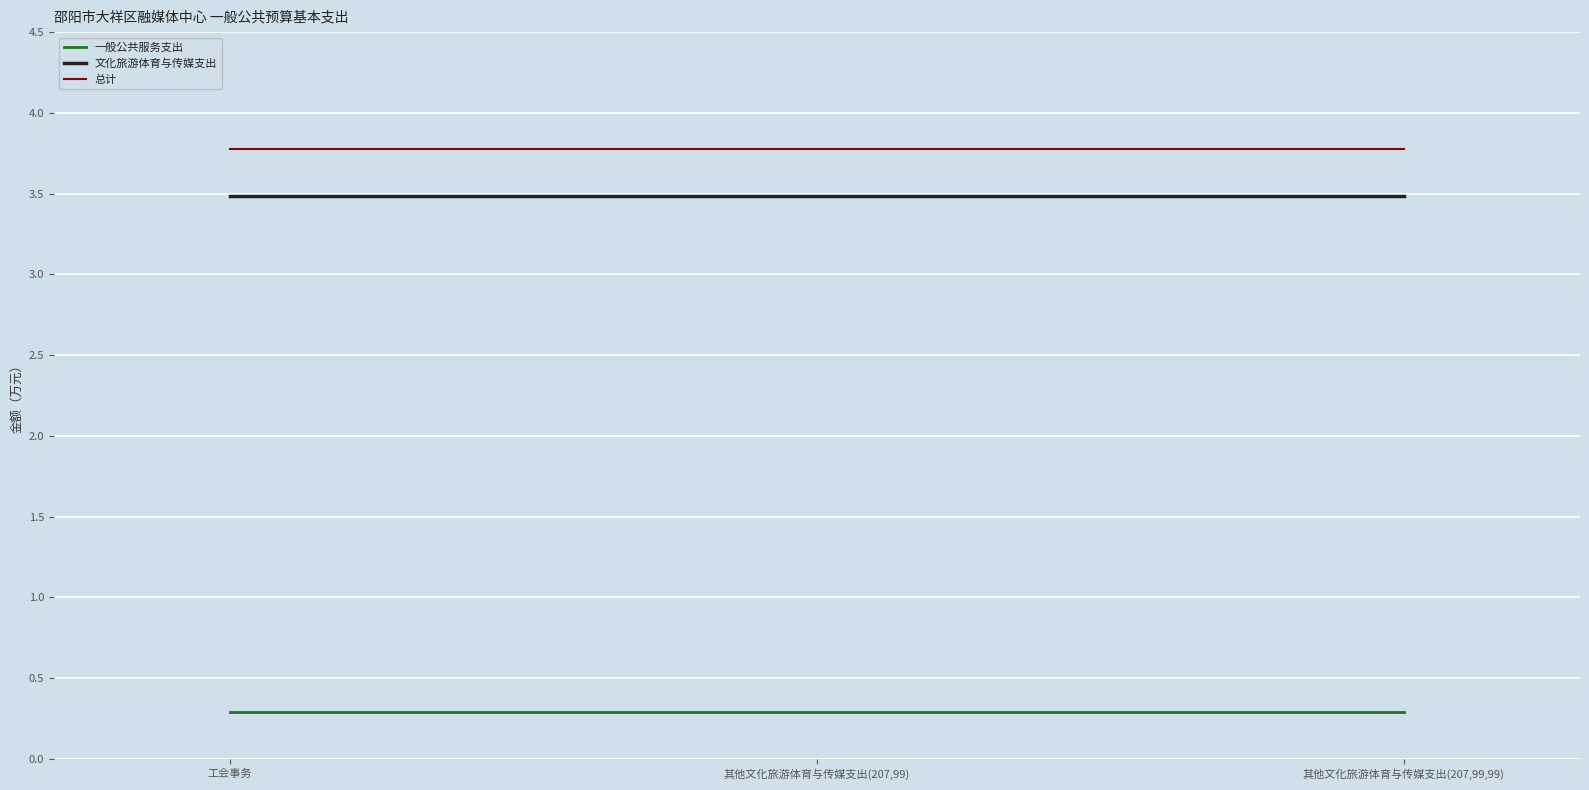

What position from the right is 工会事务?

3